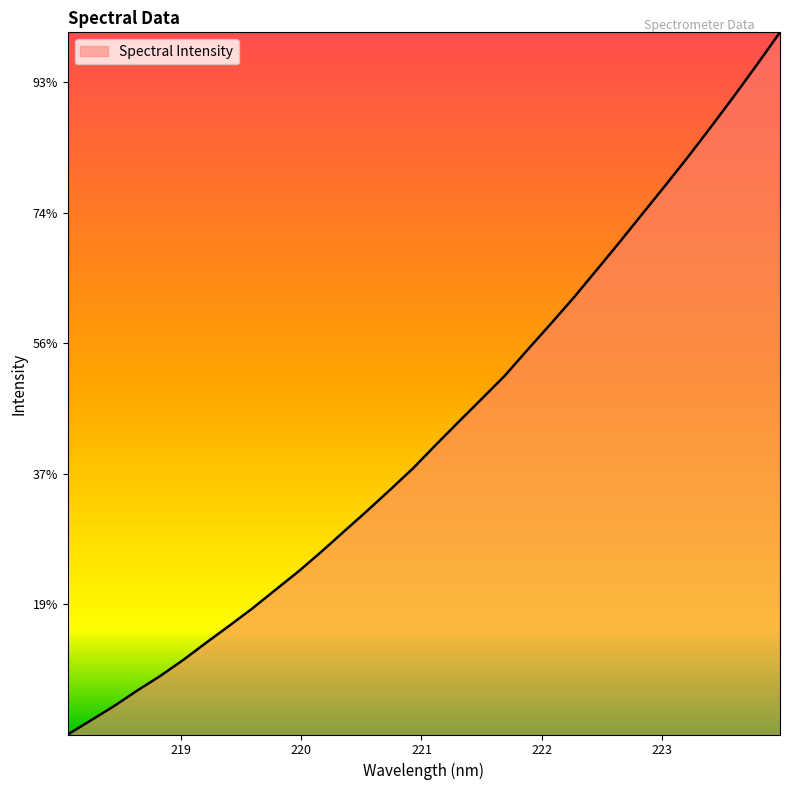

Is this an area chart (filled region under the line)?

Yes